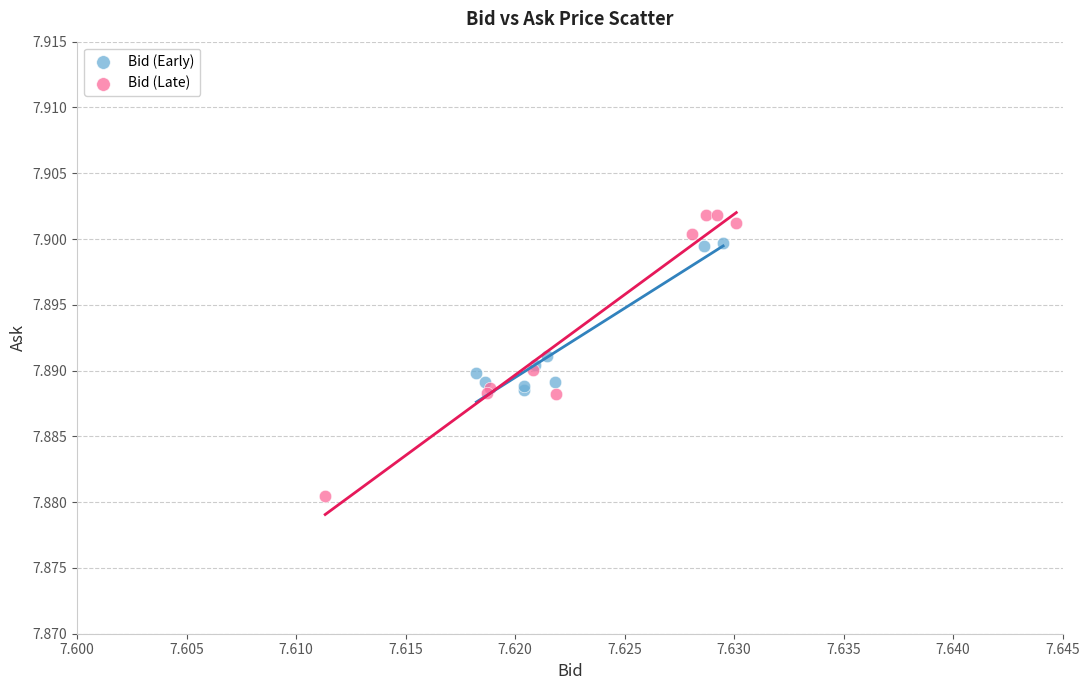

Which series has the largest Y range (max minus min)?

Bid (Late)